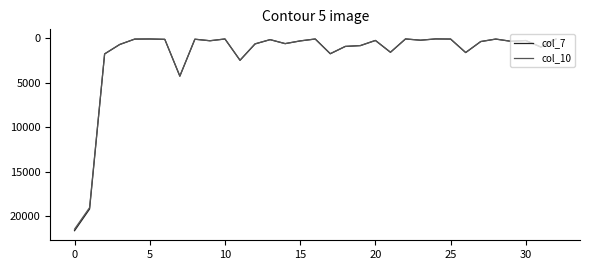

What is the difference between the second highest and minimum values in the col_10 series?

18997